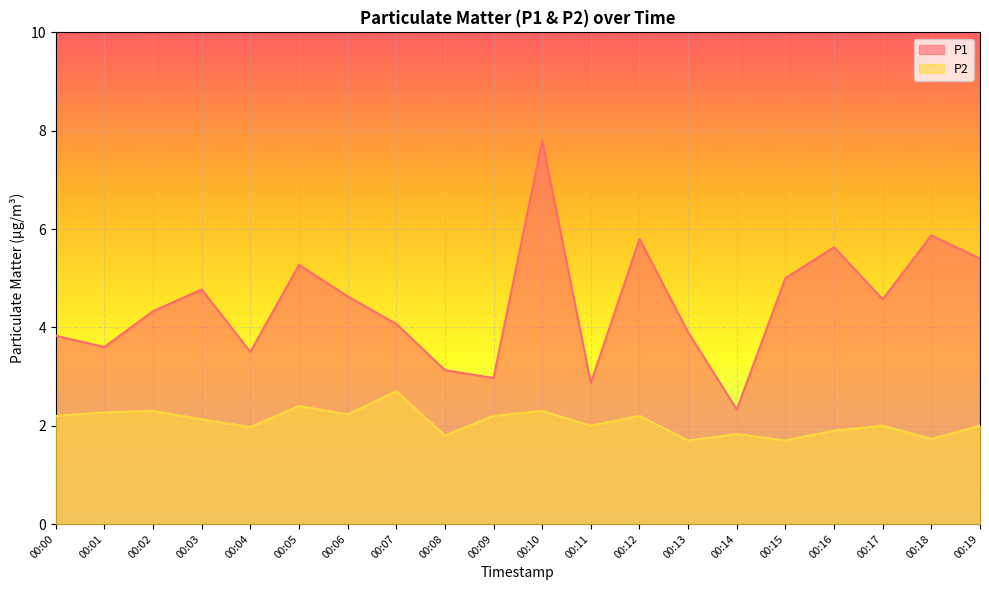

What is the difference between the highest and lowest values at 00:11?

0.9